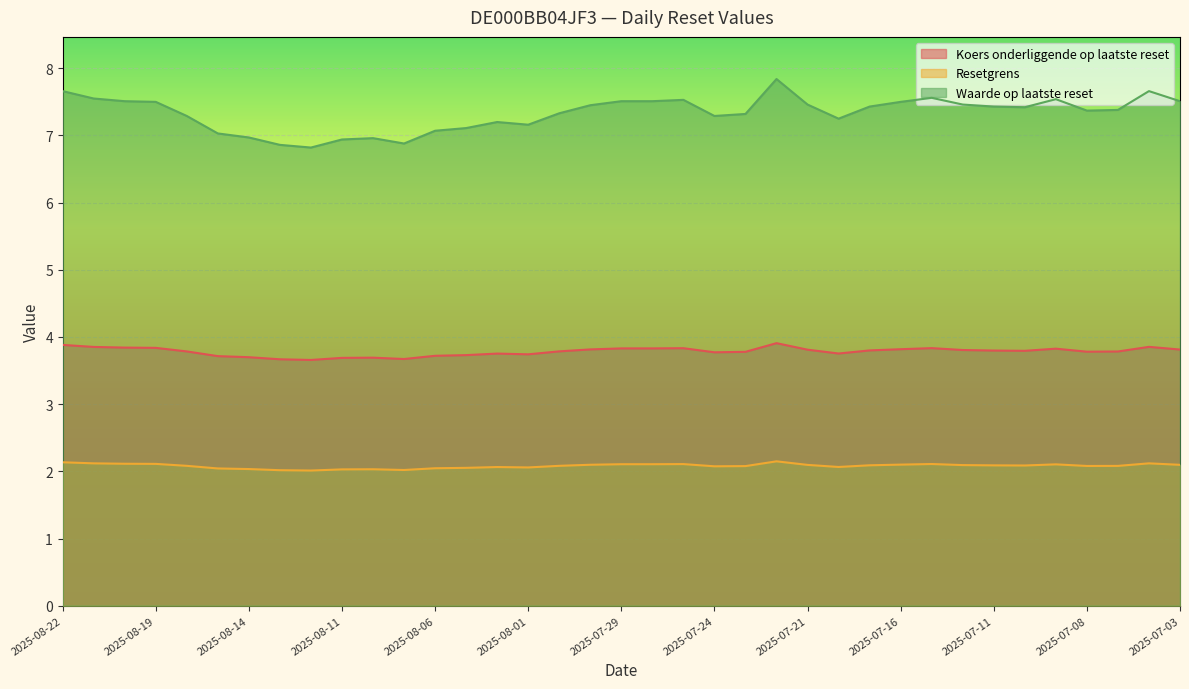

List the series in order of their overall mean, highest first.

Waarde op laatste reset, Koers onderliggende op laatste reset, Resetgrens